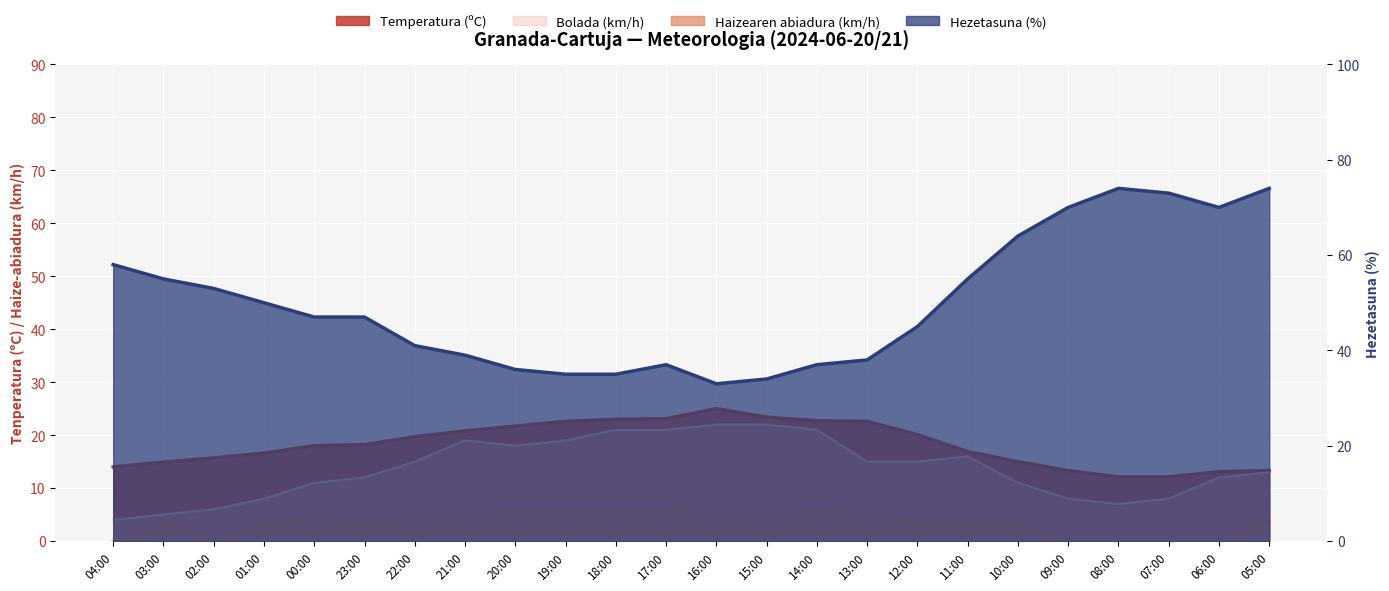

What is the approximate value of Bolada (km/h) at 16:00?

22.0